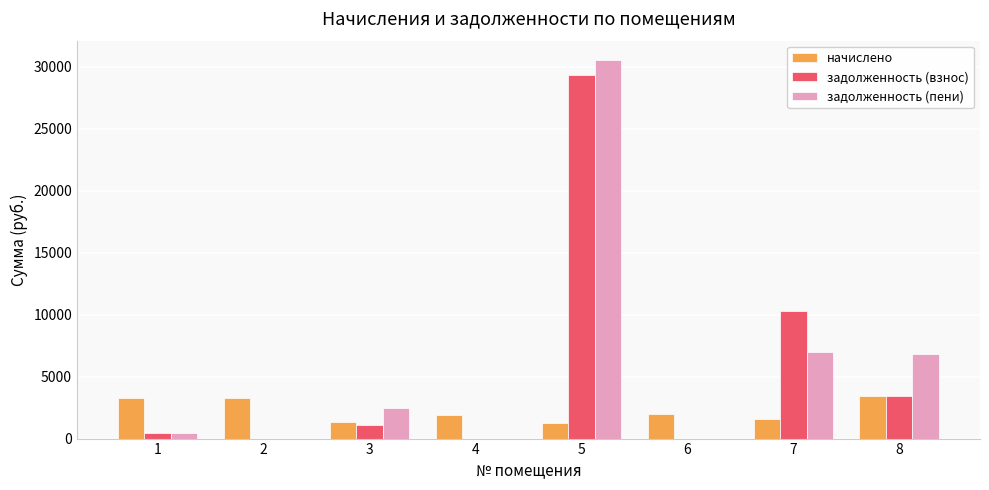

What is the sum of all задолженность (пени) values?

47388.9